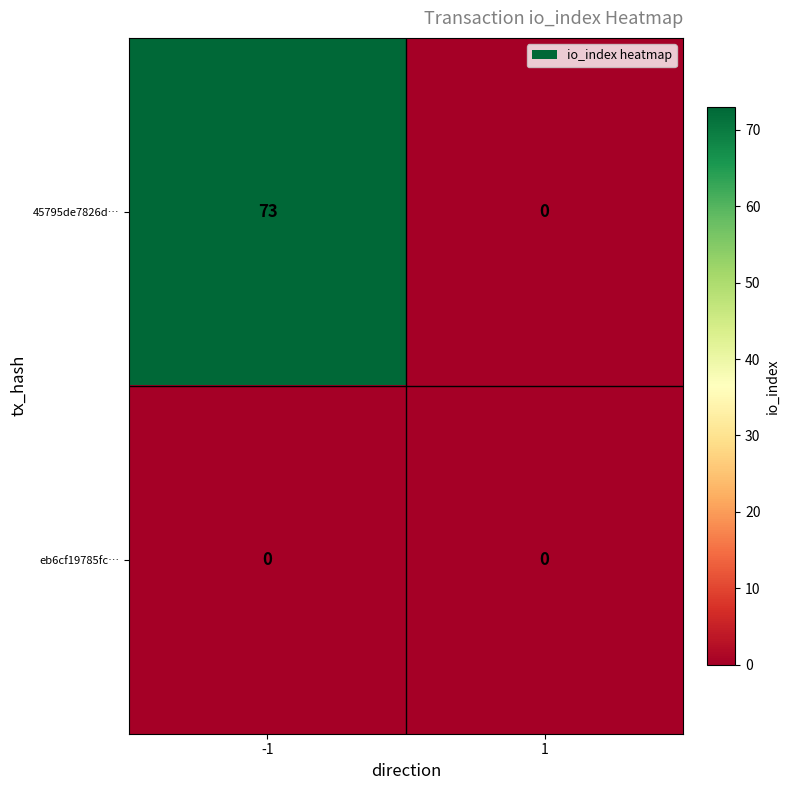

How many categories are shown in the chart?

2